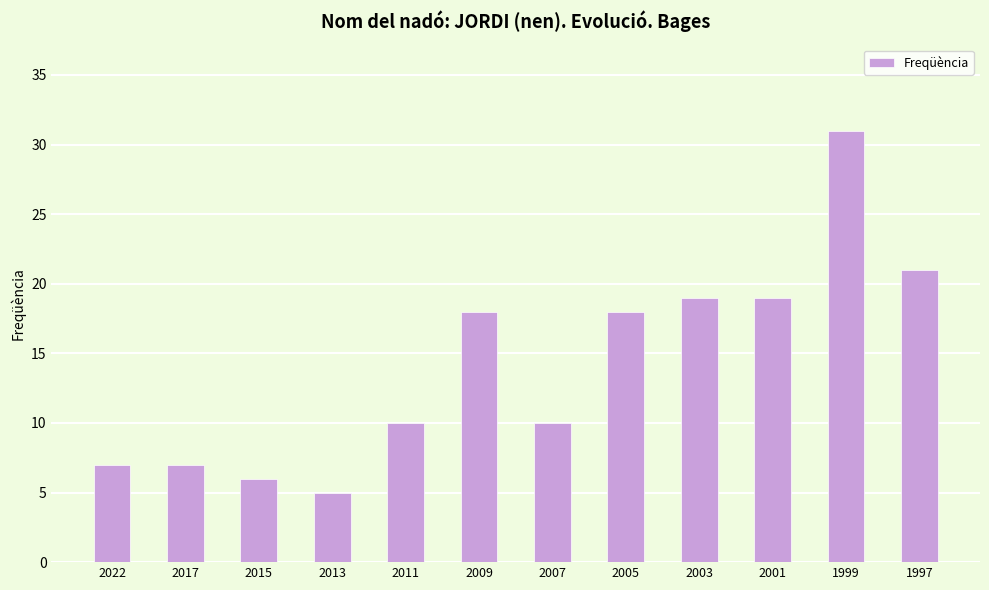

Count the number of data series in this chart.

1